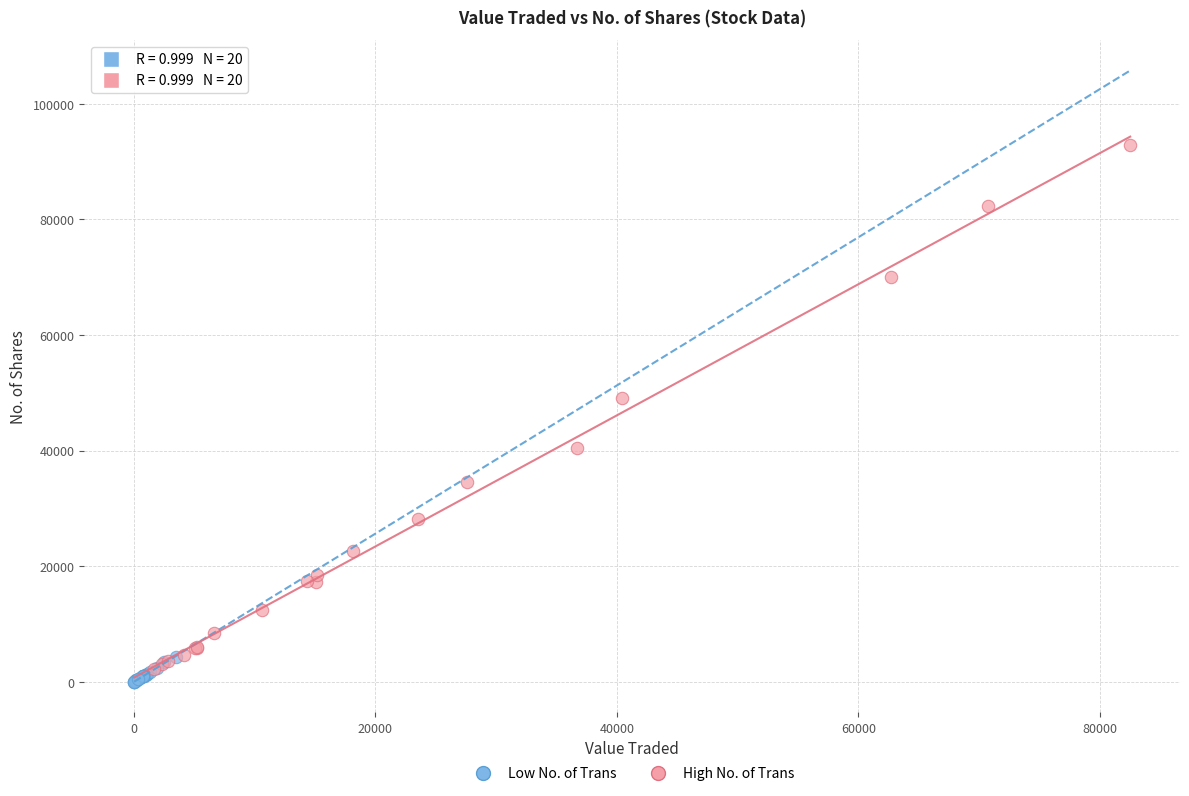

Which series has the widest spread of Y values?

High No. of Trans